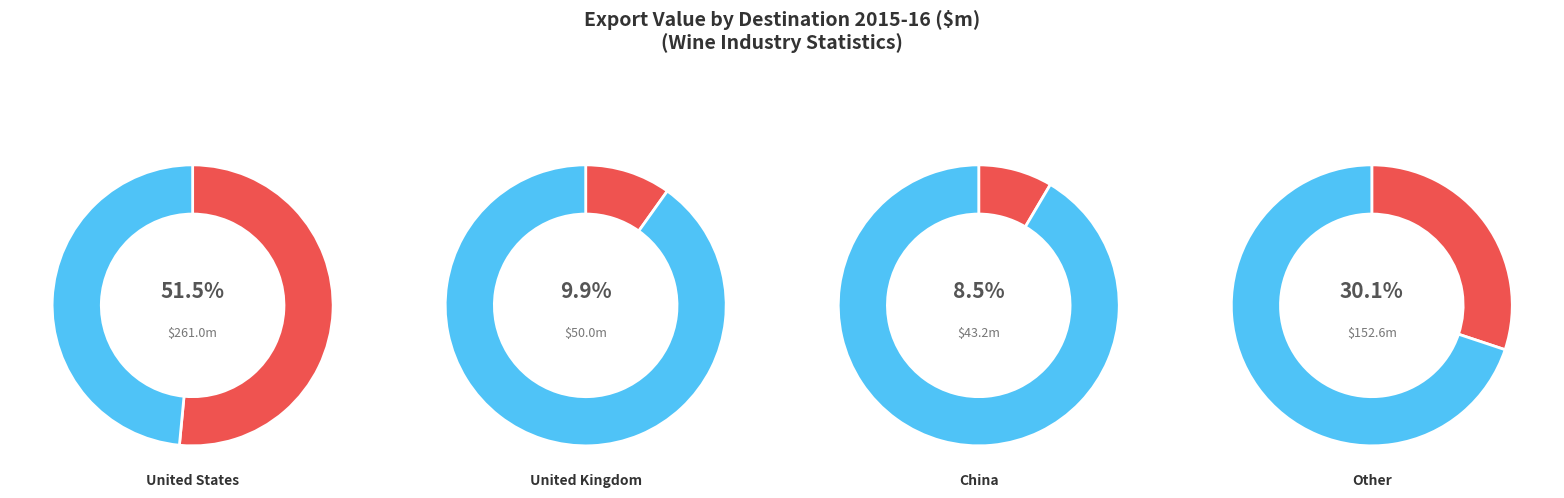

Which category has the smallest portion of the pie?

China